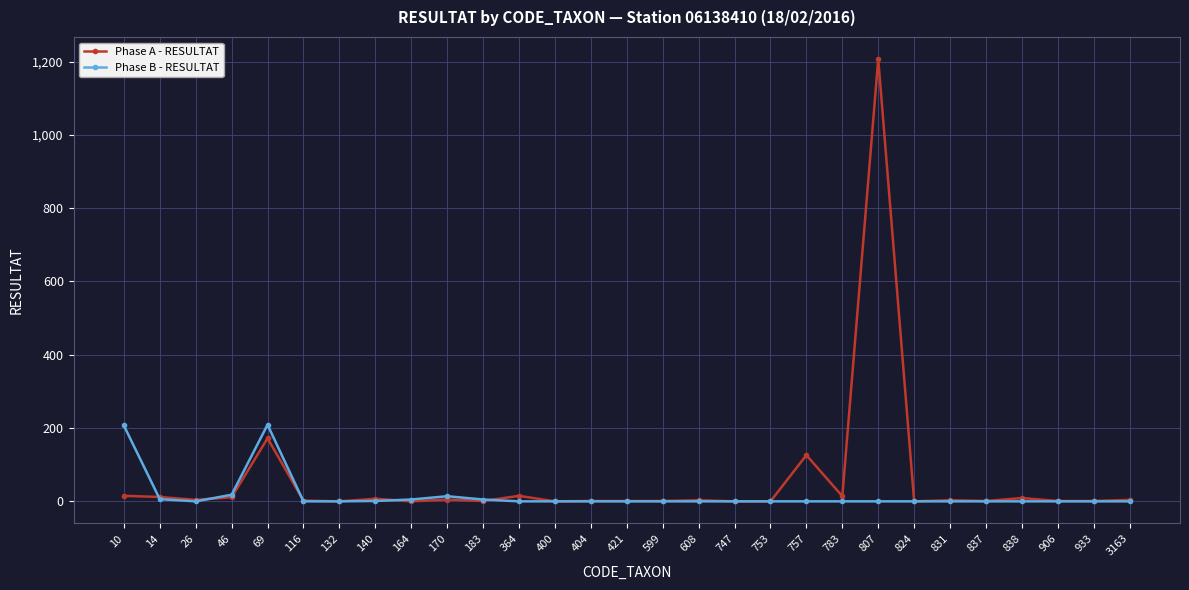

What are all the series names shown in the legend?

Phase A - RESULTAT, Phase B - RESULTAT